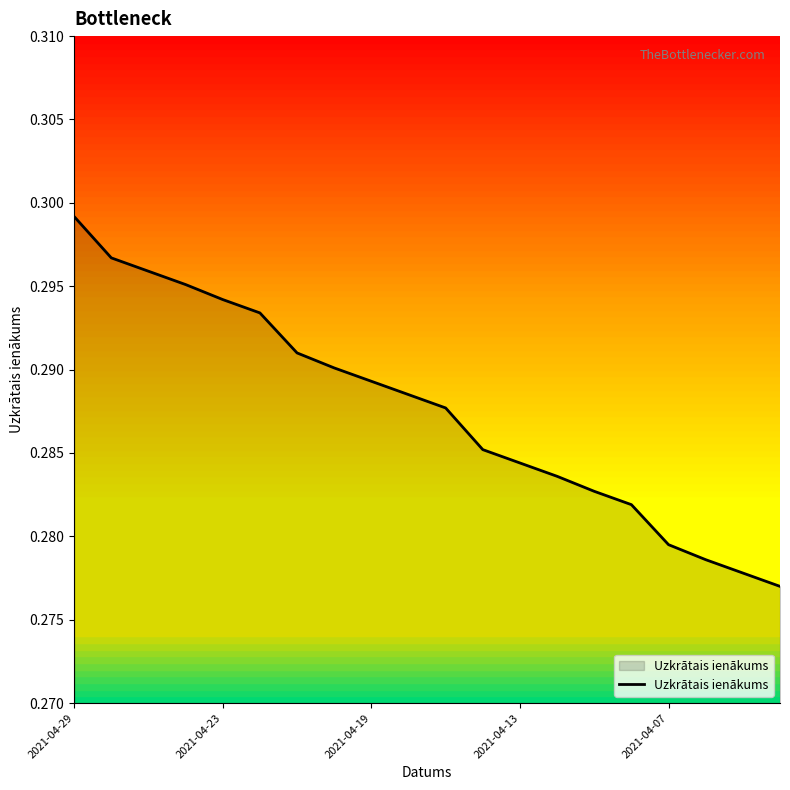

What is the average value?

0.3